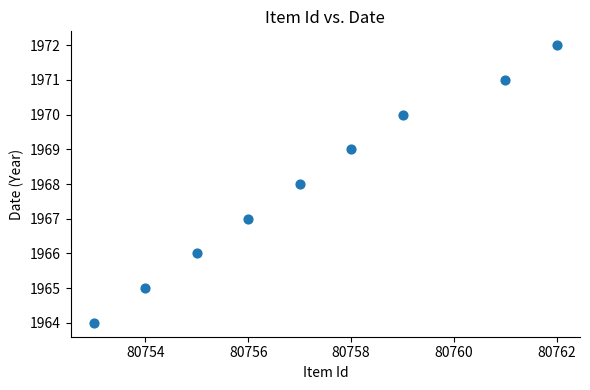

What is the average X value?

80757